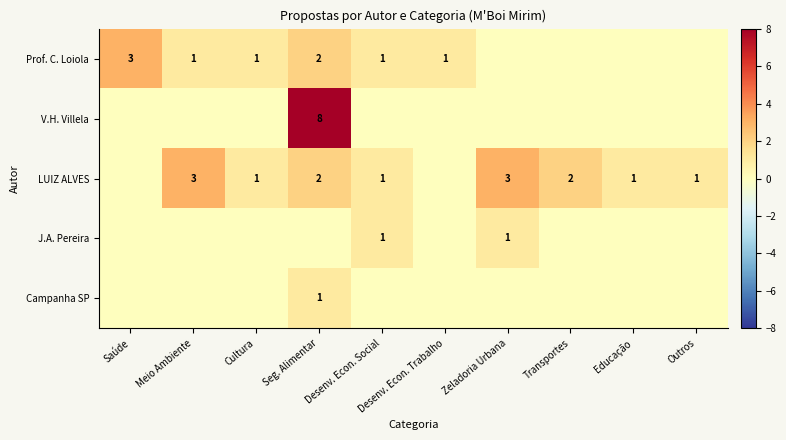

What is the sum of the LUIZ ALVES values at Outros and Transportes?

3